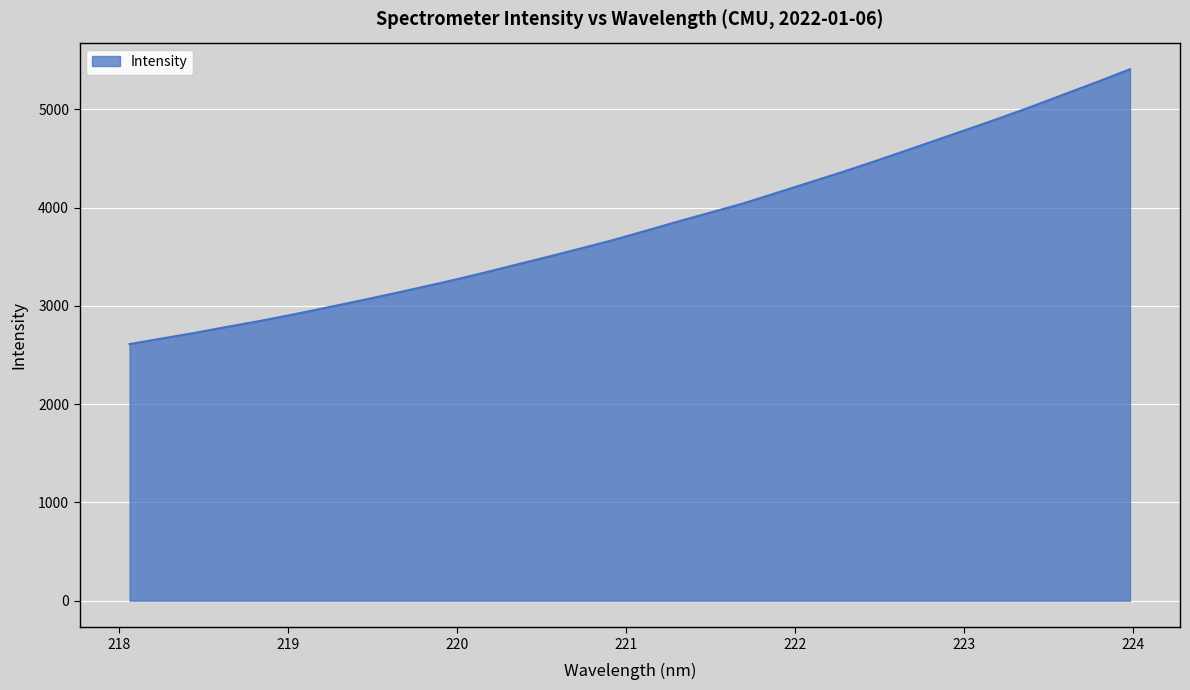

What is the difference between the maximum and minimum values?

2798.0